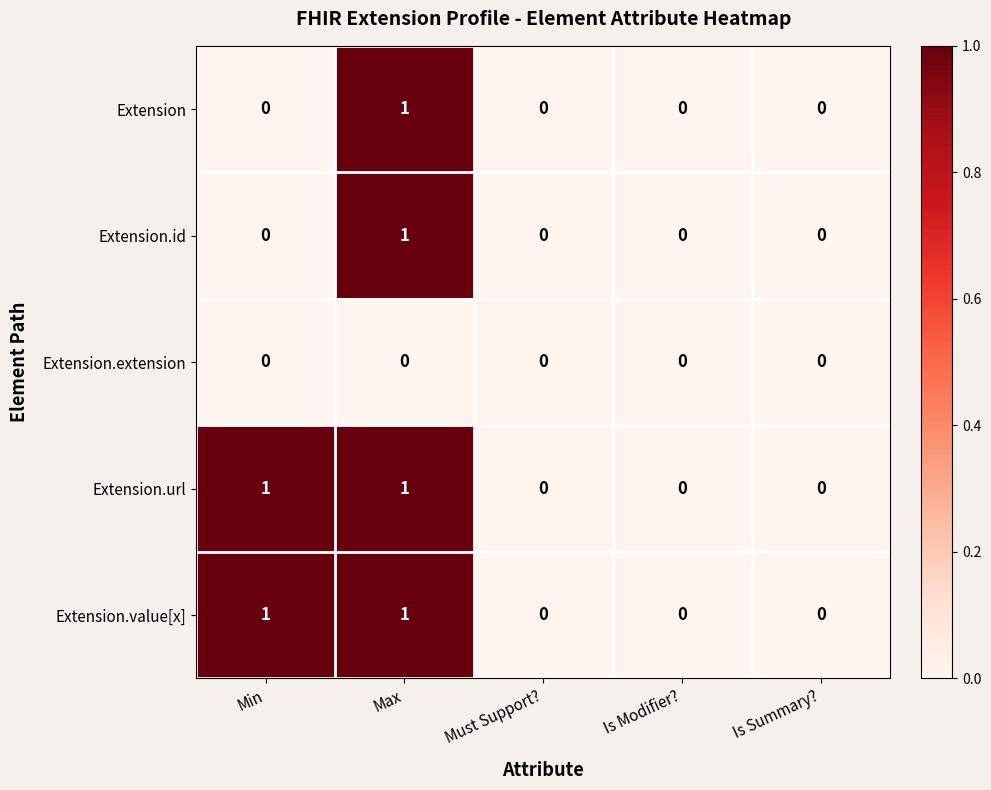

At which category is the sum across all series the highest?

Max